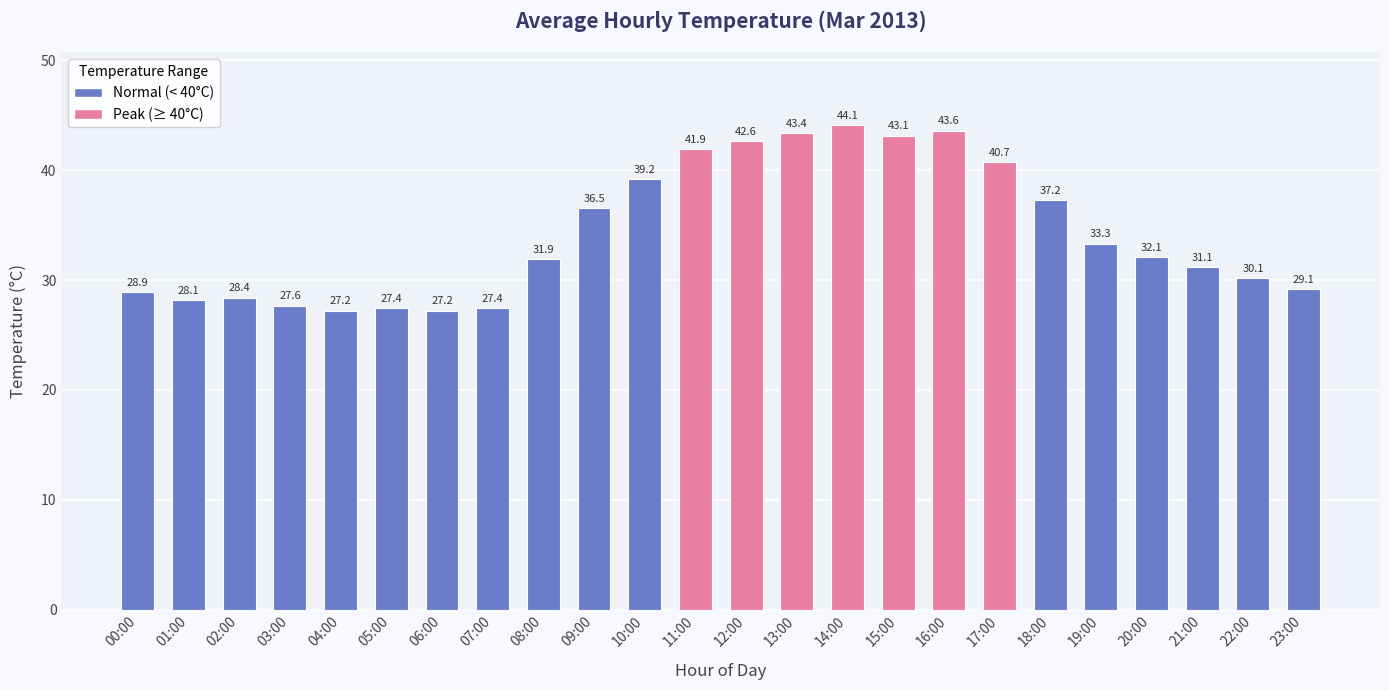

What is the greatest value displayed?

44.1